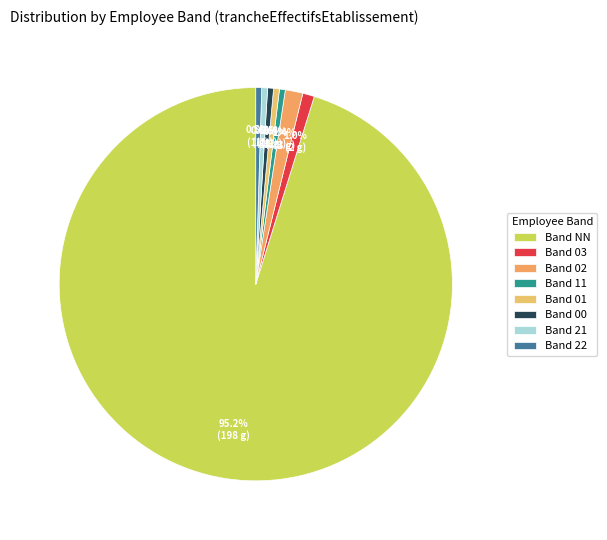

How many segments does this pie chart have?

8